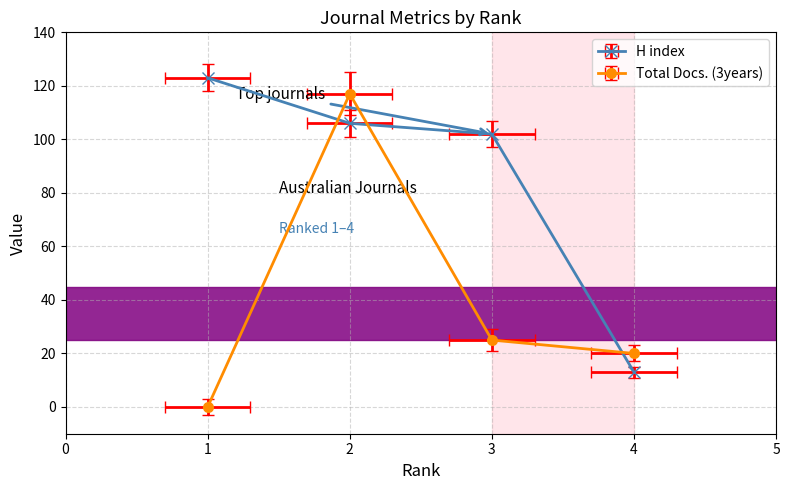

Does the chart display data point markers on the line(s)?

Yes